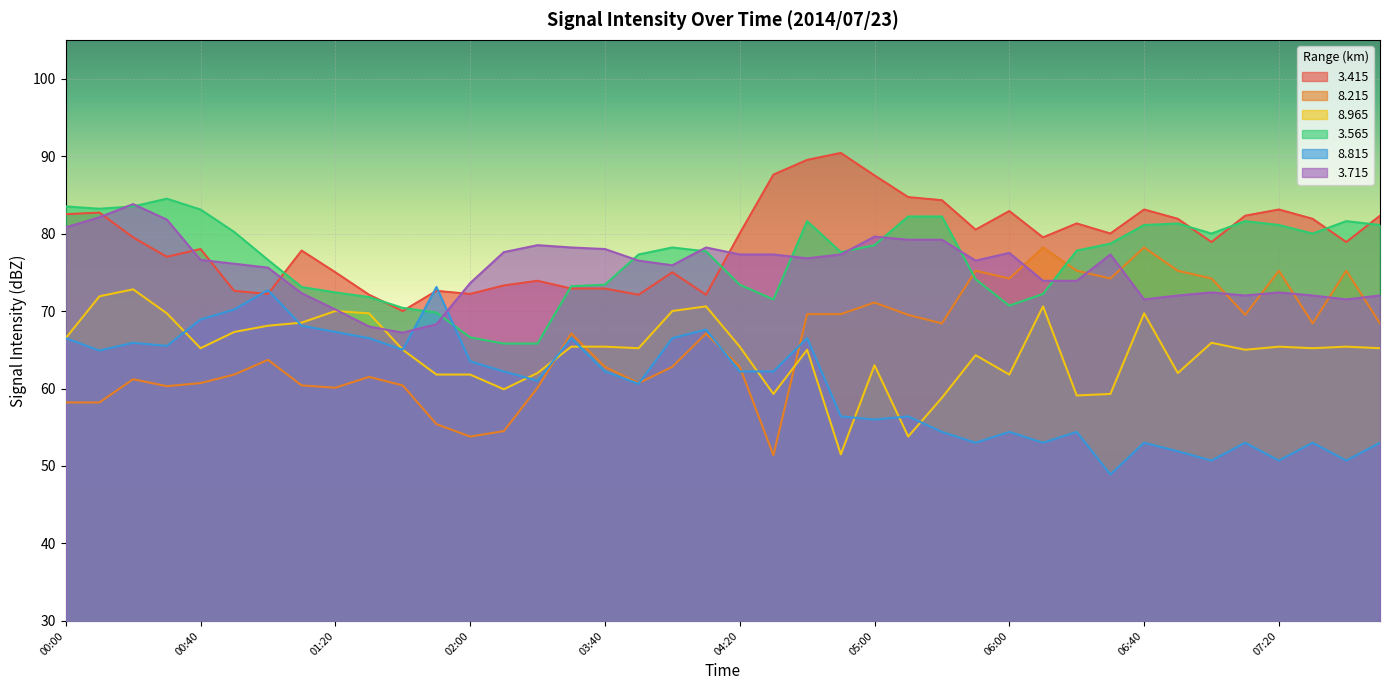

What is the smallest value displayed?

48.9